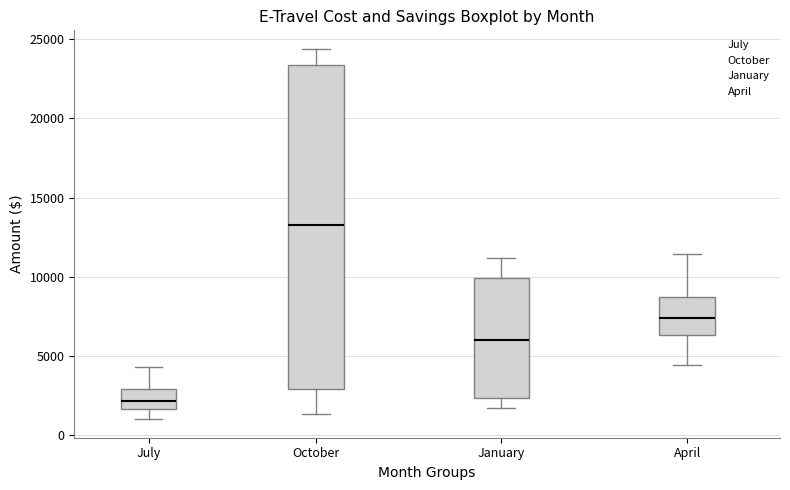

Which box has the lowest median line?

July